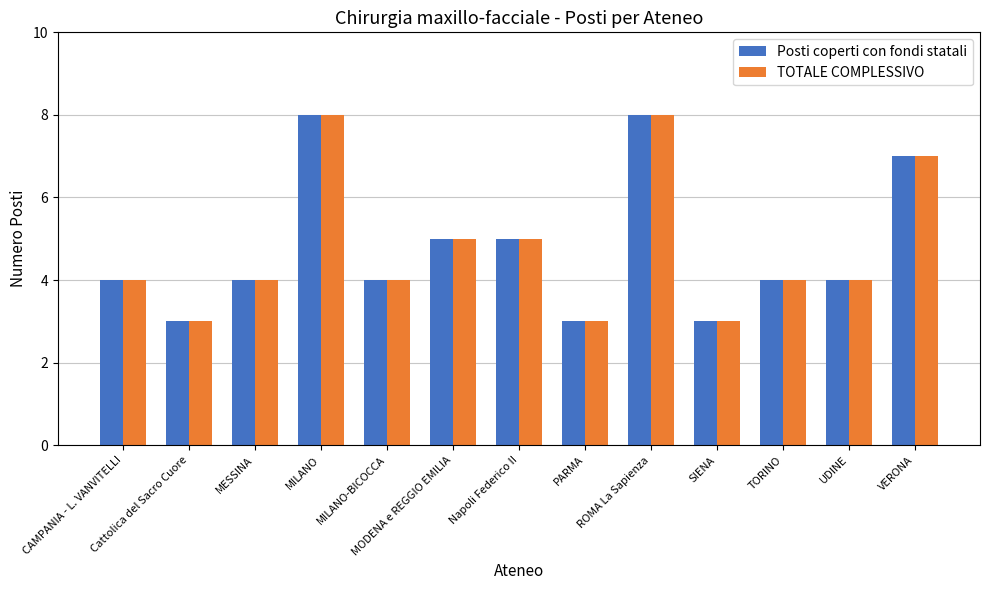

Is it true that TOTALE COMPLESSIVO equals 7 at MODENA e REGGIO EMILIA?

False